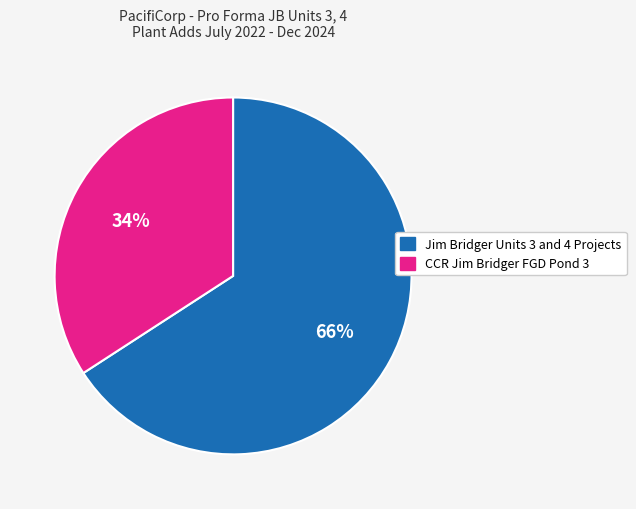

What is the majority slice?

Jim Bridger Units 3 and 4 Projects